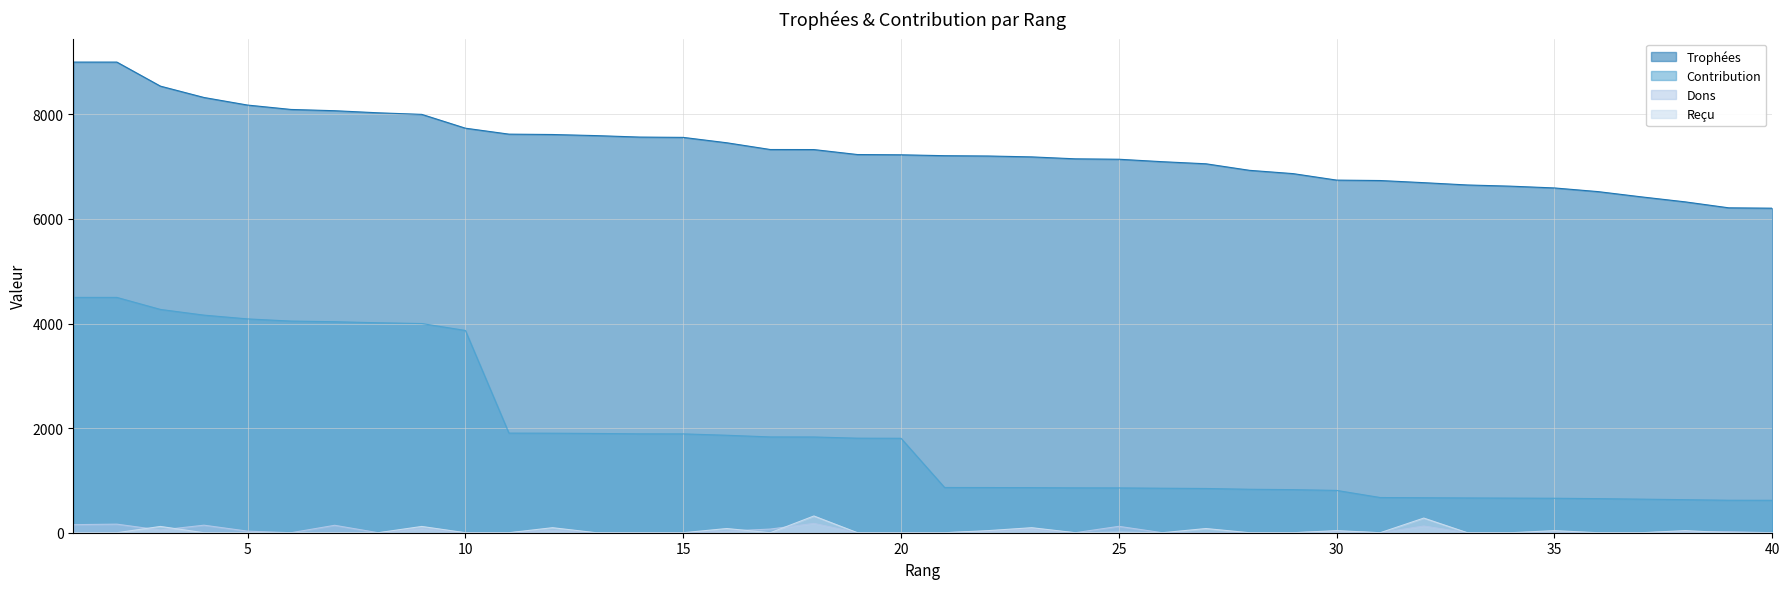

Rank the series at 14 from lowest to highest value.

Dons, Reçu, Contribution, Trophées